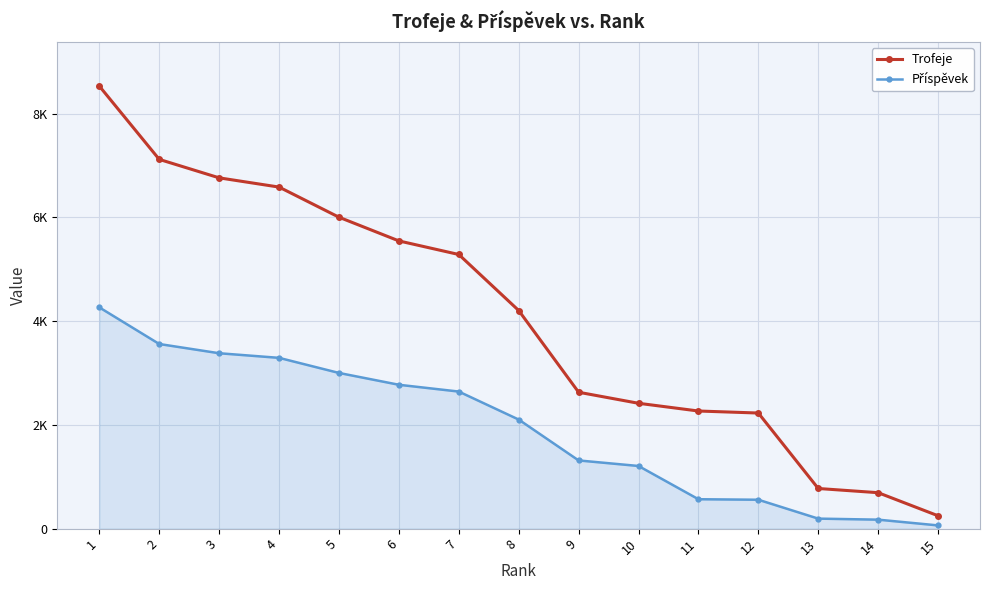

List the labels in order of Příspěvek value, smallest first.

15, 14, 13, 12, 11, 10, 9, 8, 7, 6, 5, 4, 3, 2, 1